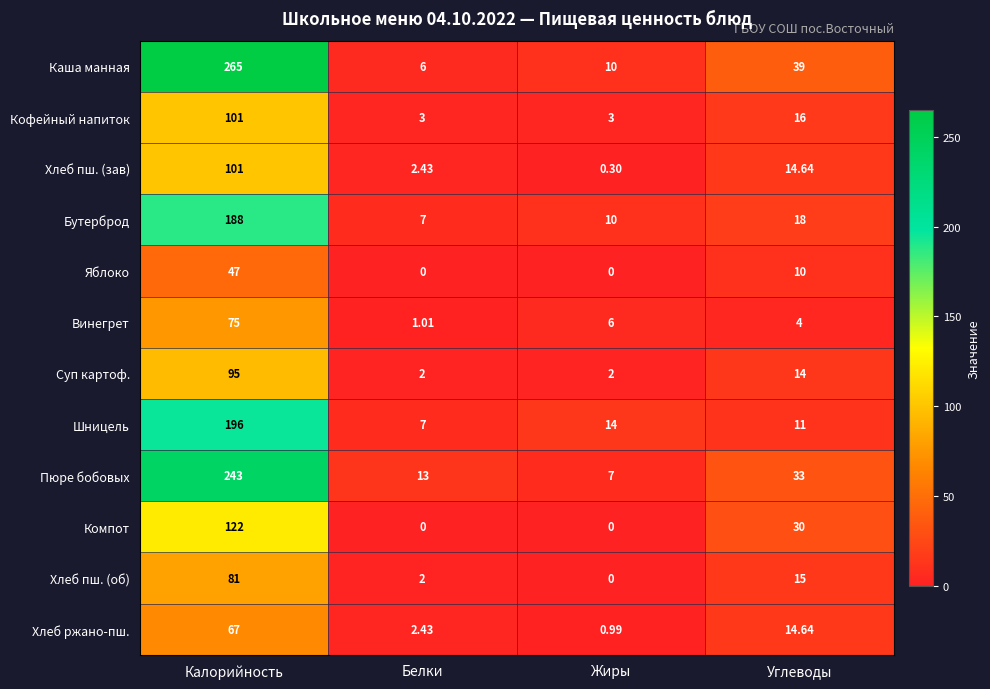

What is the maximum value shown in the chart?

265.0